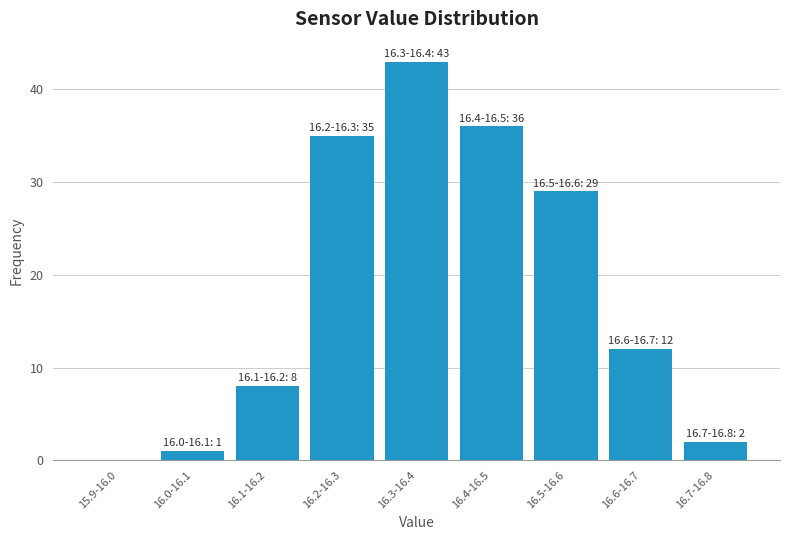

Reading right to left, what are all the values shown in this chart?

16.7-16.8=2	16.6-16.7=12	16.5-16.6=29	16.4-16.5=36	16.3-16.4=43	16.2-16.3=35	16.1-16.2=8	16.0-16.1=1	15.9-16.0=0